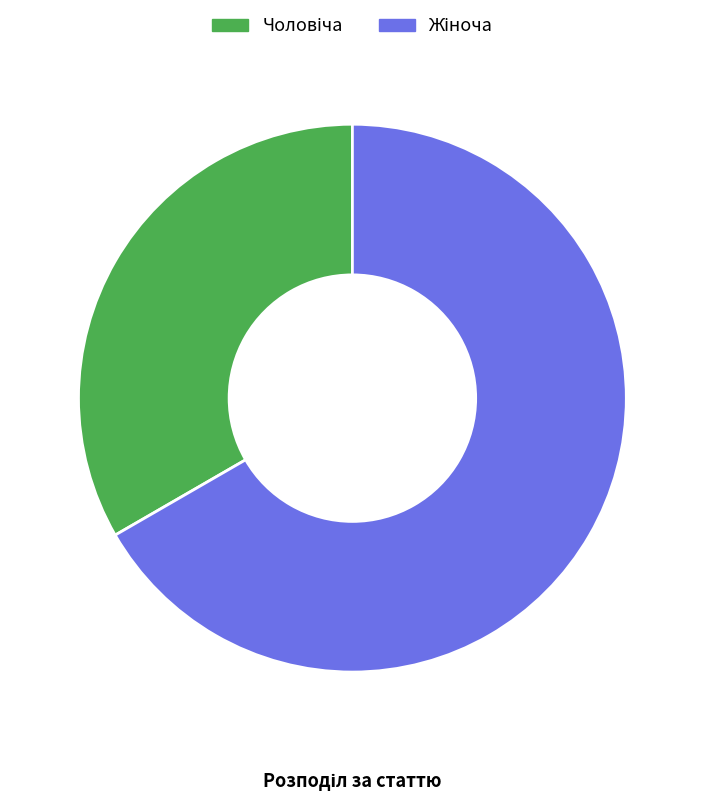

Does any single category account for the majority?

Yes